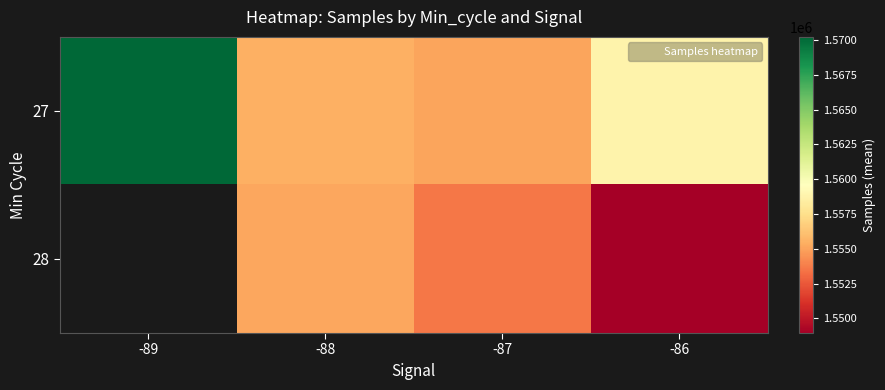

What is the difference between the maximum and minimum values in the 27 series?

15161.0